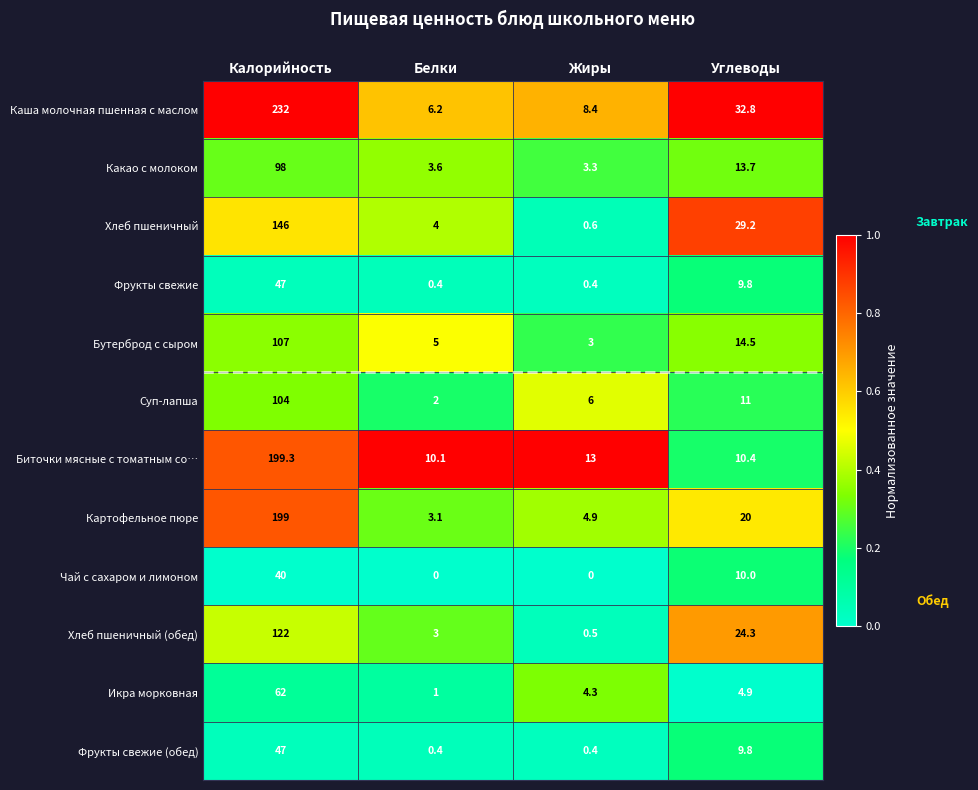

Which series has the widest spread of values?

Каша молочная пшенная с маслом